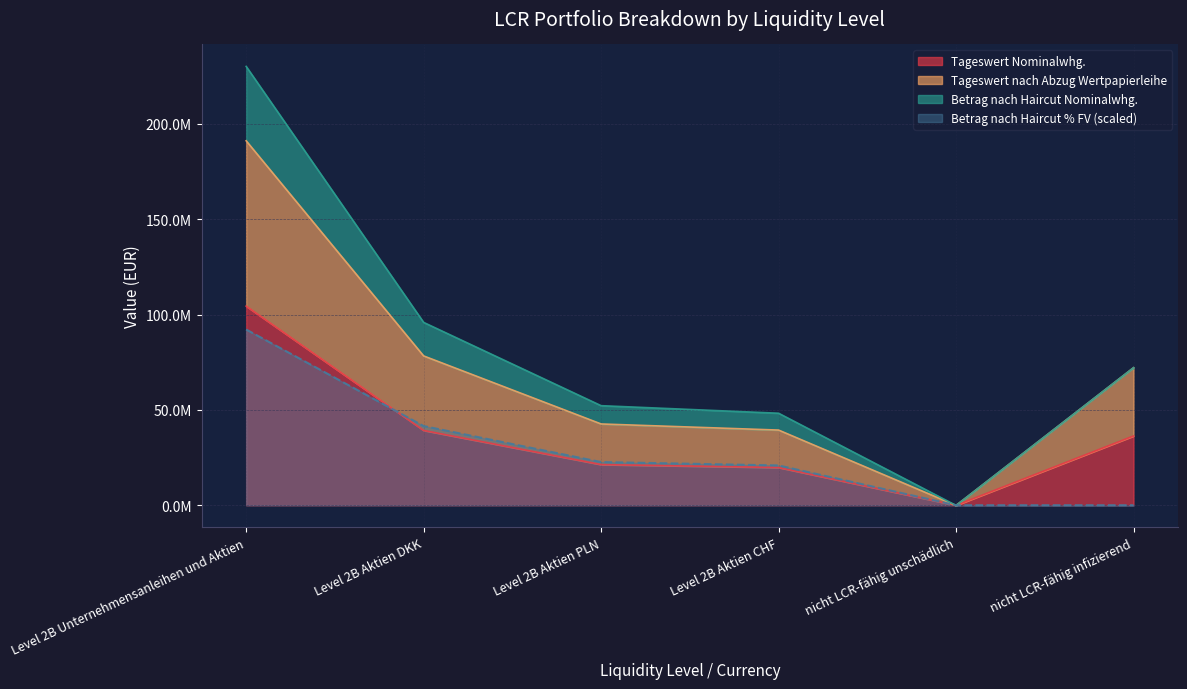

What position from the left is nicht LCR-fähig infizierend?

6